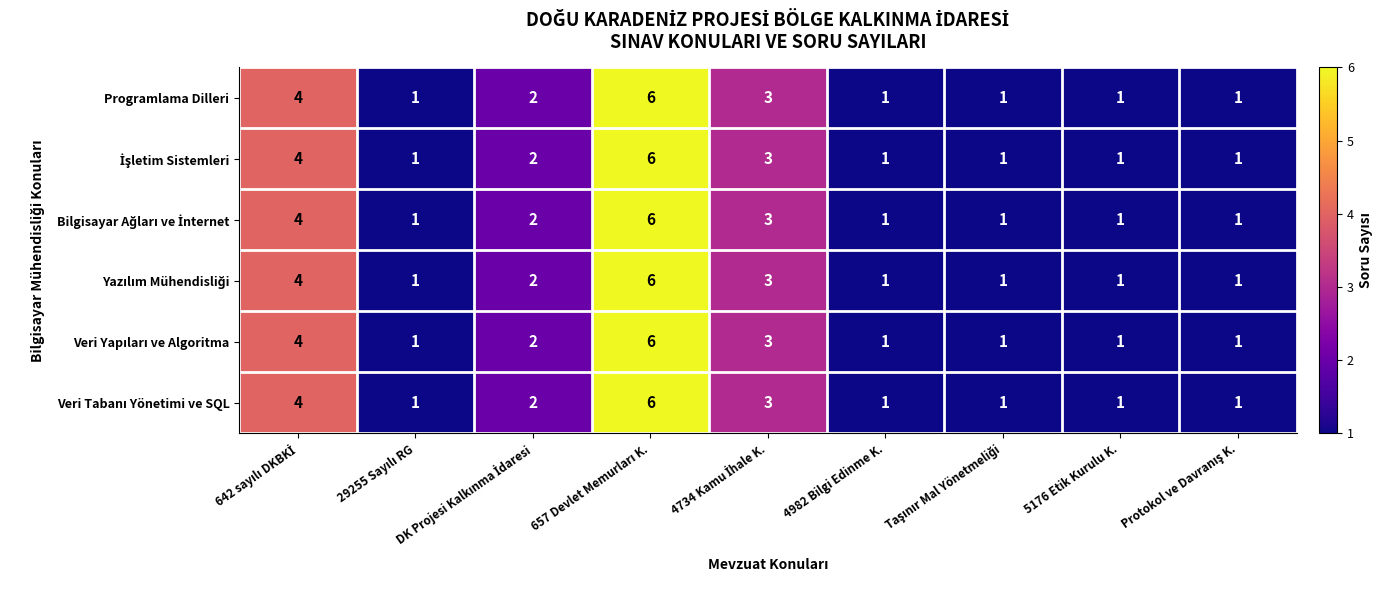

What is the sum of all Programlama Dilleri values?

20